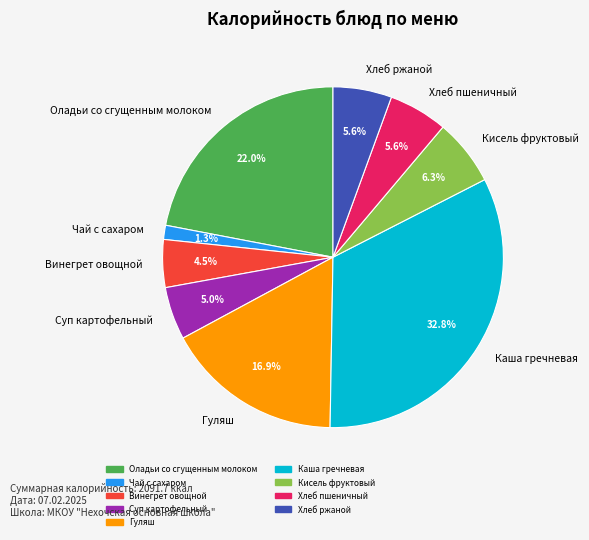

Is Хлеб ржаной the majority of the pie?

No